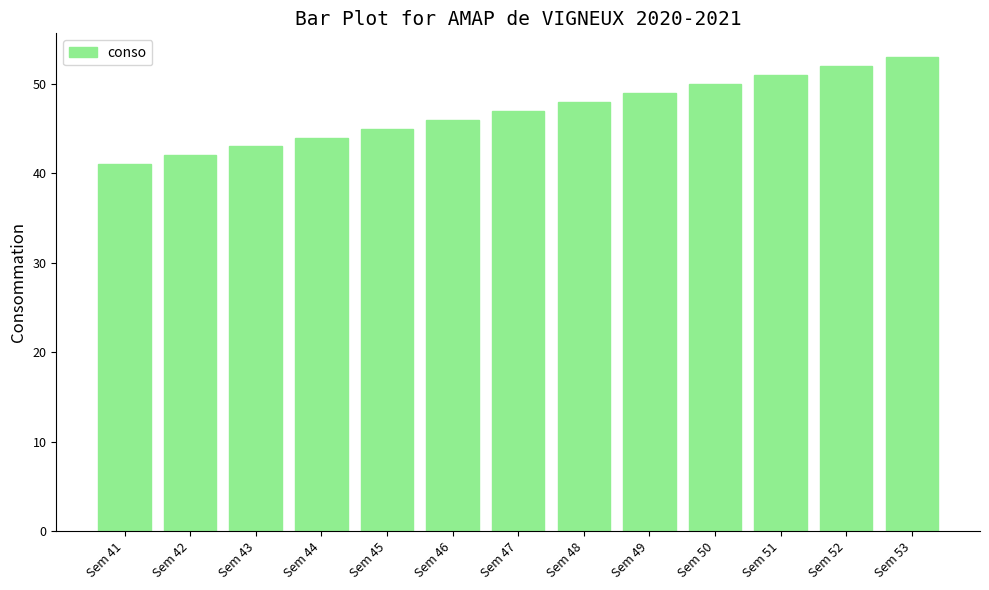

At which category does the chart reach its peak across all series?

Sem 53